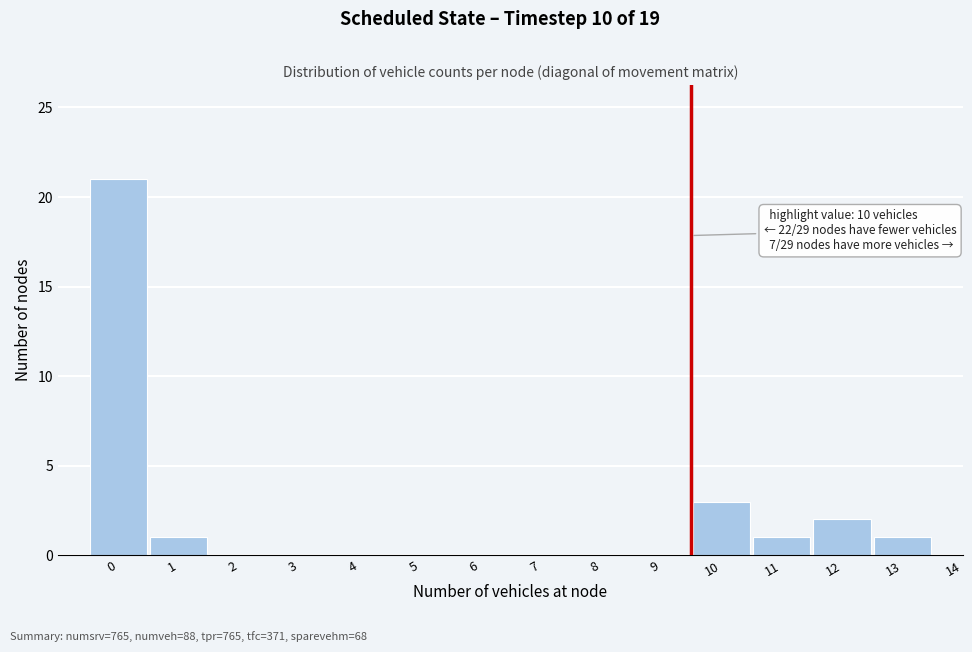

Reading left to right, what are all the values shown in this chart?

0=21	1=1	2=0	3=0	4=0	5=0	6=0	7=0	8=0	9=0	10=3	11=1	12=2	13=1	14=0